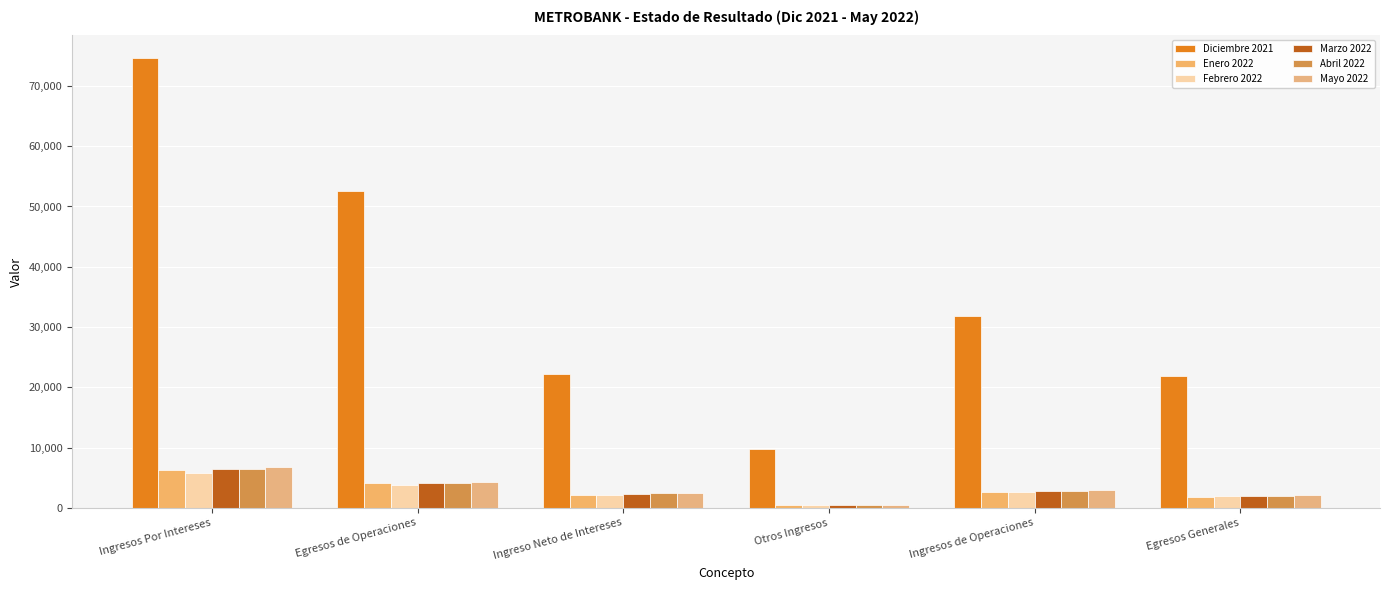

List the series in order of their peak value, highest first.

Diciembre 2021, Mayo 2022, Abril 2022, Marzo 2022, Enero 2022, Febrero 2022